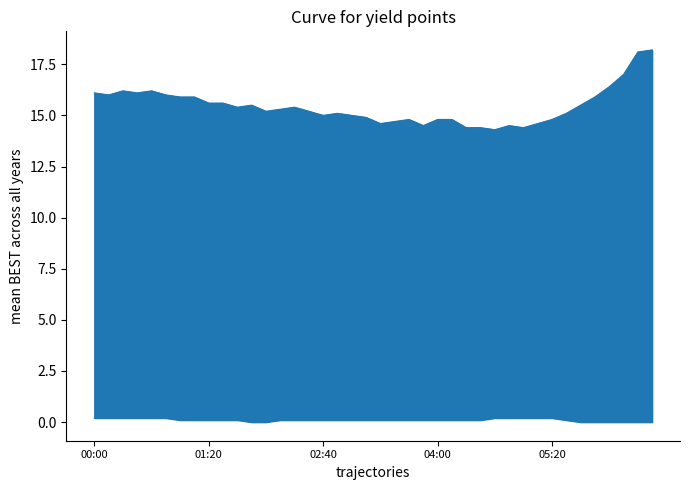

At which label does col_2 line first exceed 15?

00:00